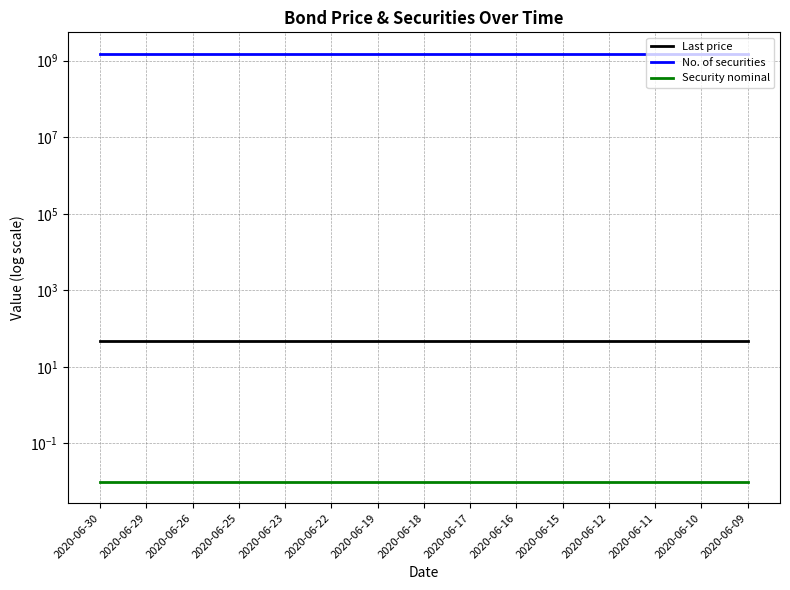

What is the highest value of the No. of securities series?

1517310000.0